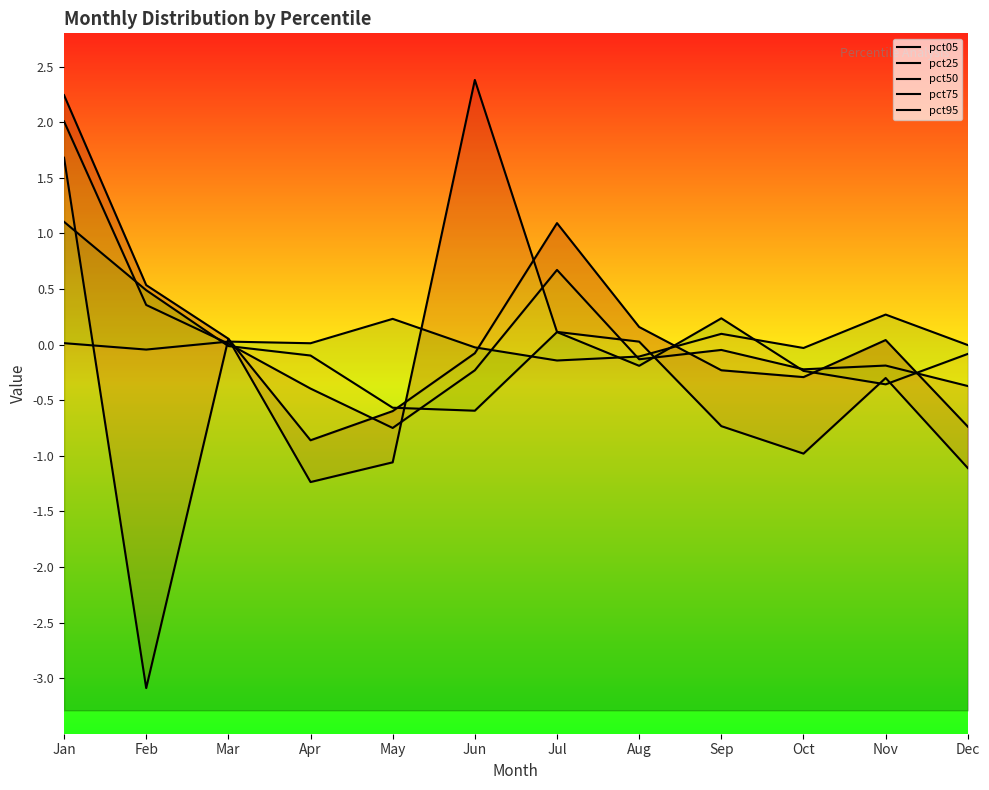

Is the value of pct25 at Nov greater than the value of pct75 at Sep?

No